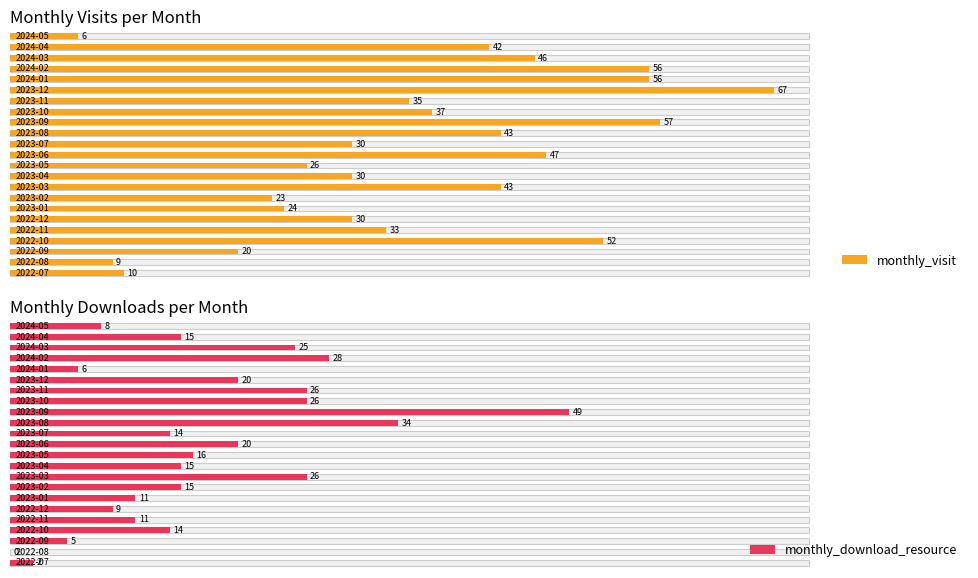

Which series has the largest total across all categories?

monthly_visit